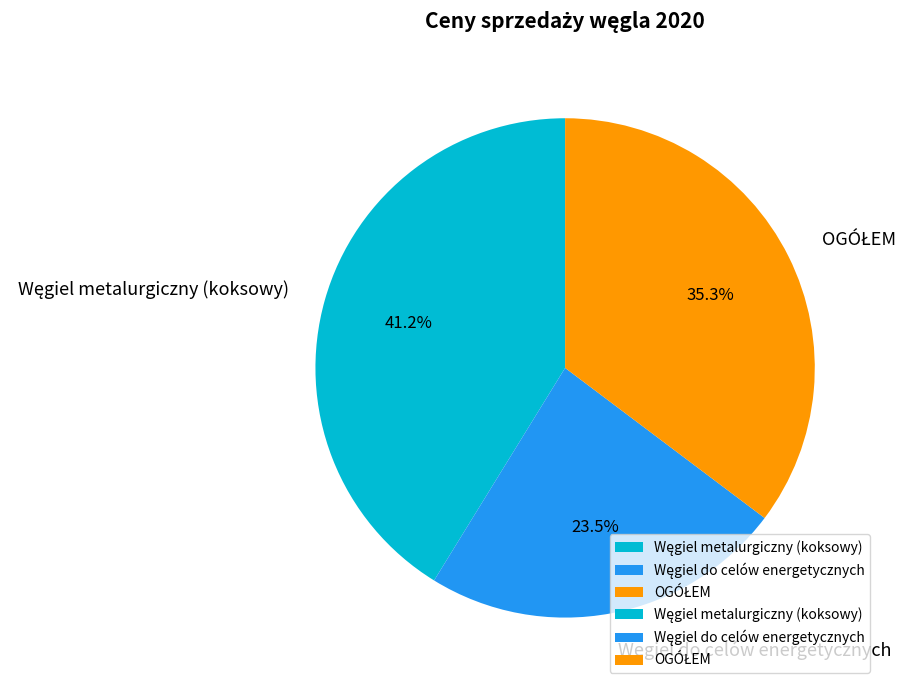

Is there any slice that represents more than half of the pie?

No